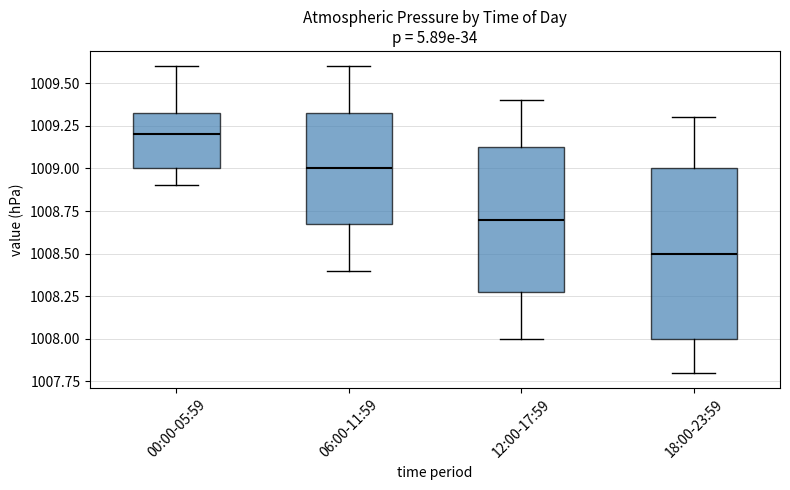

Reading left to right, read every box against the y-axis: the position of its median line, the range the box covers, and the ends of its whiskers. The values are not printed on the chart, so give them approximately, as read against the axis.

00:00-05:59: median 1009.20, box 1009.00 to 1009.35, whiskers 1008.90 to 1009.60
06:00-11:59: median 1009.00, box 1008.70 to 1009.35, whiskers 1008.40 to 1009.60
12:00-17:59: median 1008.70, box 1008.30 to 1009.15, whiskers 1008.00 to 1009.40
18:00-23:59: median 1008.50, box 1008.00 to 1009.00, whiskers 1007.80 to 1009.30